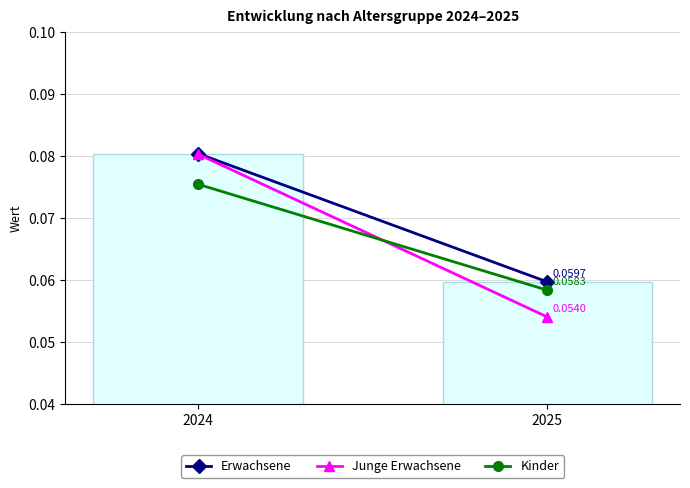

Rank the categories by value from lowest to highest.

2025, 2024